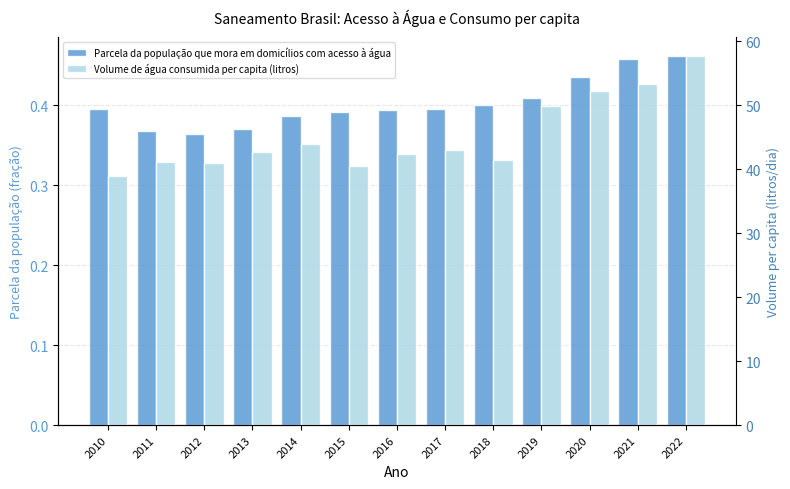

Which label corresponds to the smallest value in the chart?

2012